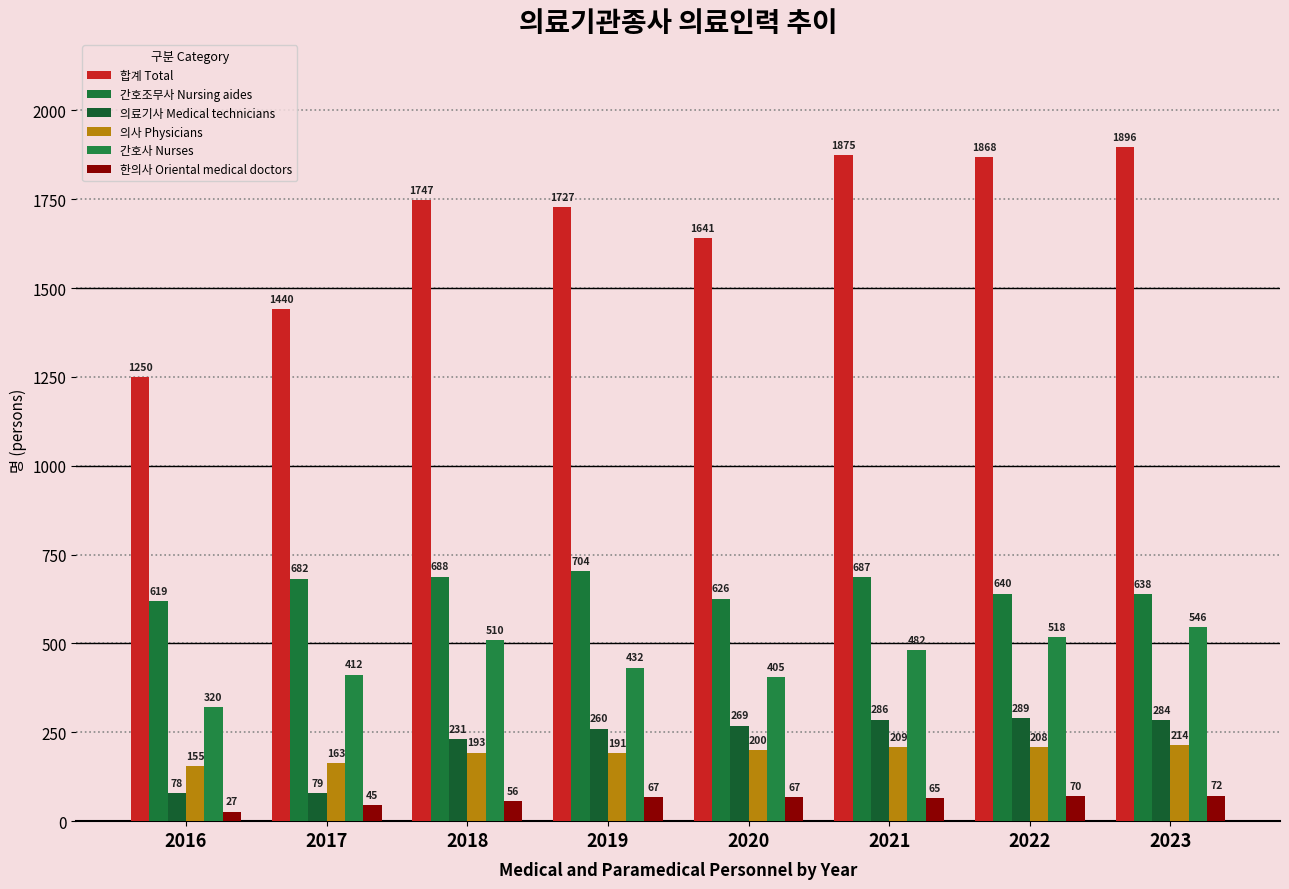

Which series has the largest total across all categories?

합계 Total